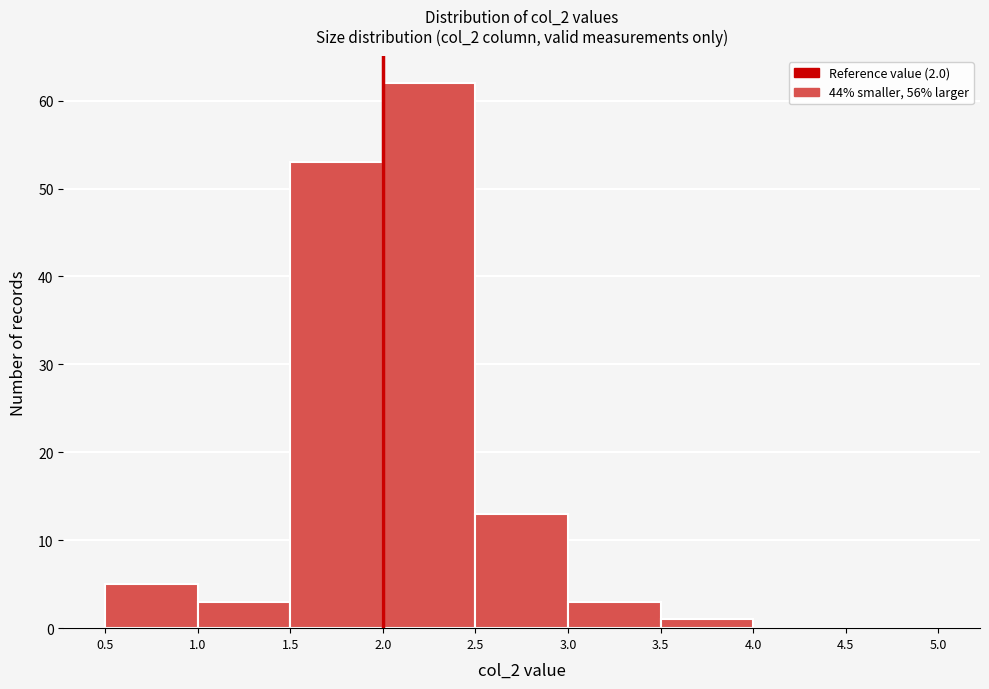

How tall is the bar that spans 0.5 to 1.0 on the x-axis? The values are not printed on the chart, so give them approximately, as read against the axis.

5